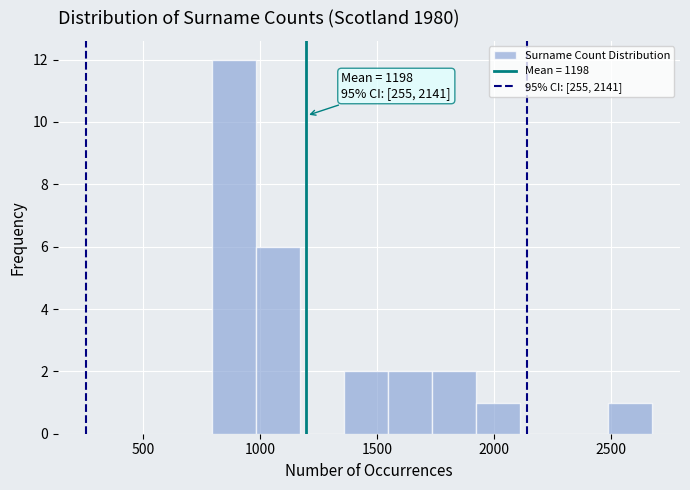

Around what value on the x-axis is the tallest bar? Give the approximate position of its centre, as read against the axis.

900